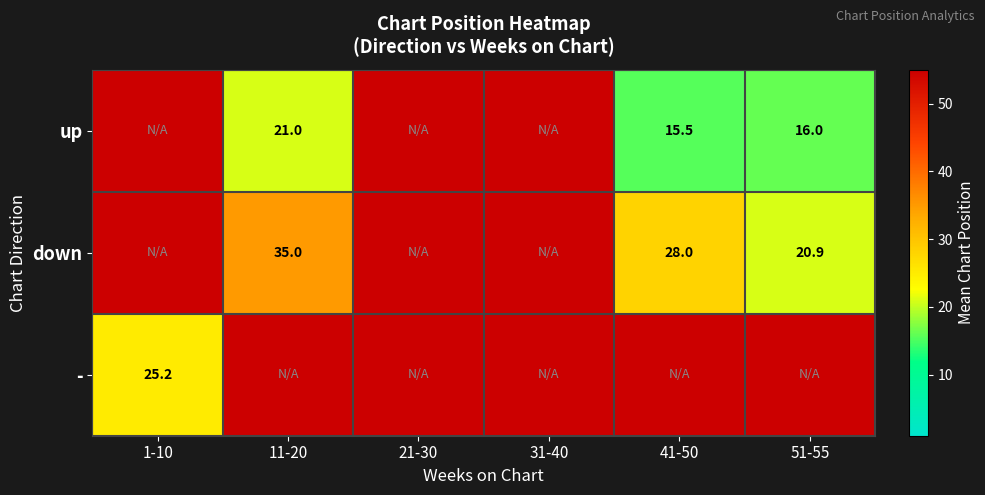

What is the sum of the down values at 51-55 and 41-50?

48.9